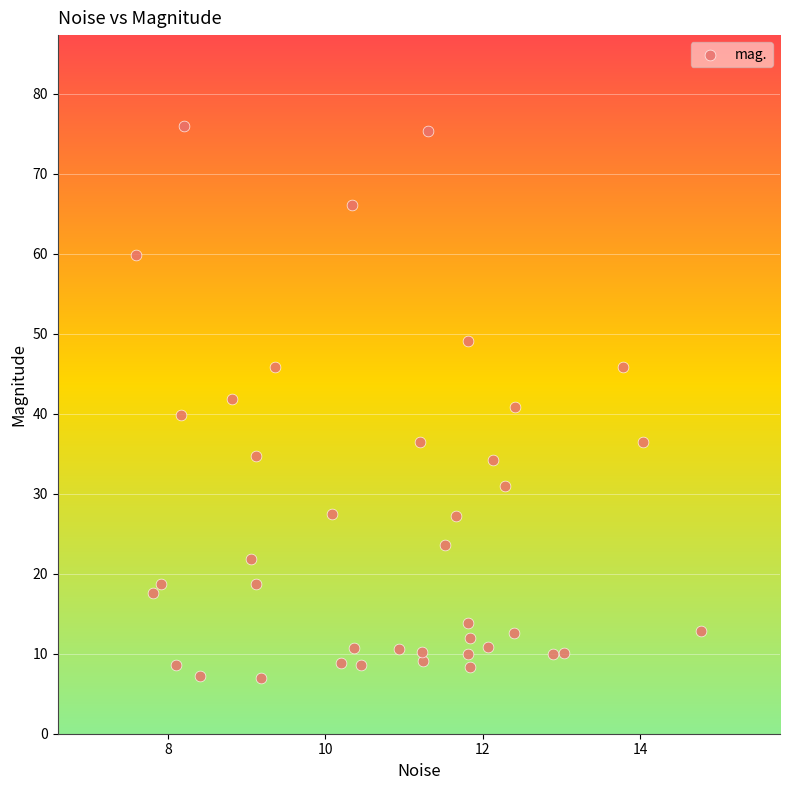

What is the range of X values (max minus min)?

7.2